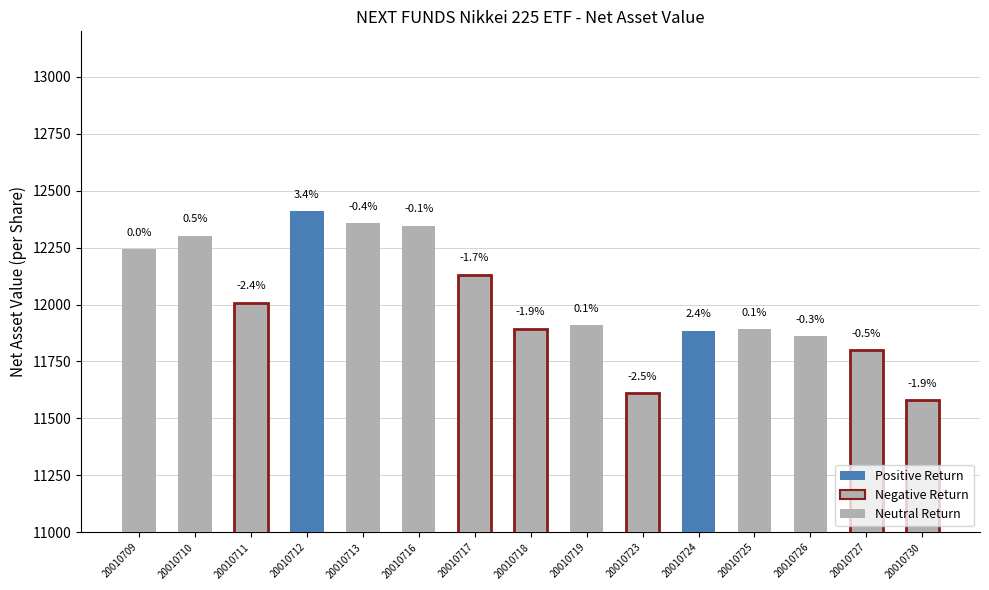

Read the value at 20010727.

11799.5